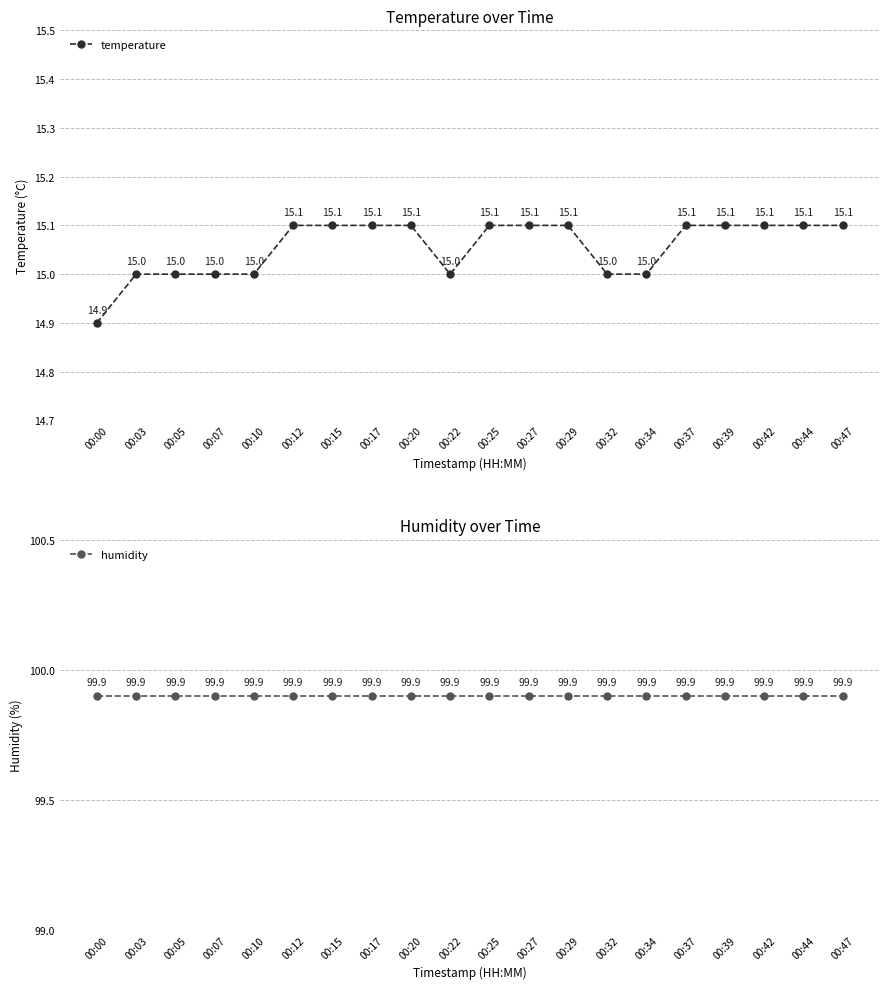

What is the difference between the temperature values at 00:05 and 00:42?

0.1